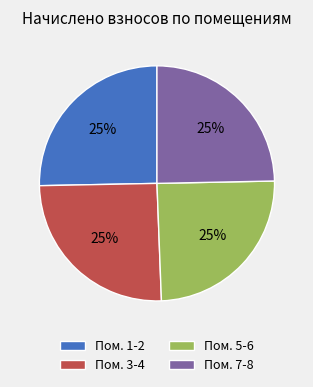

To the nearest percent, what is the combined percentage of Пом. 3-4 and Пом. 7-8?

50%